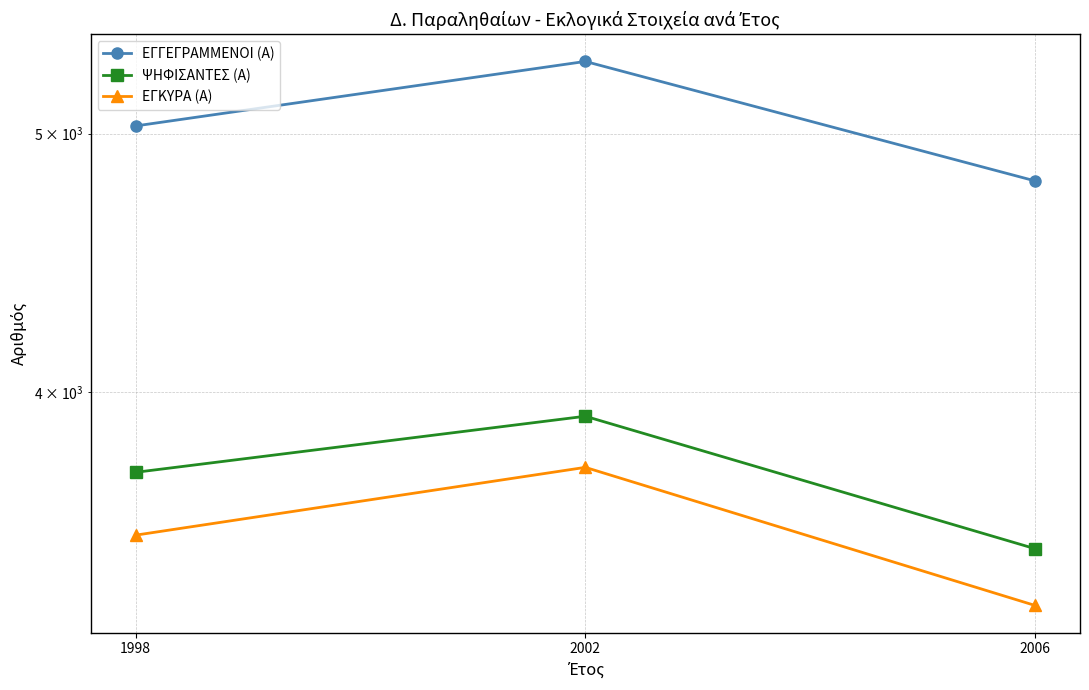

What is the approximate value of ΨΗΦΙΣΑΝΤΕΣ (Α) at 2002?

3918